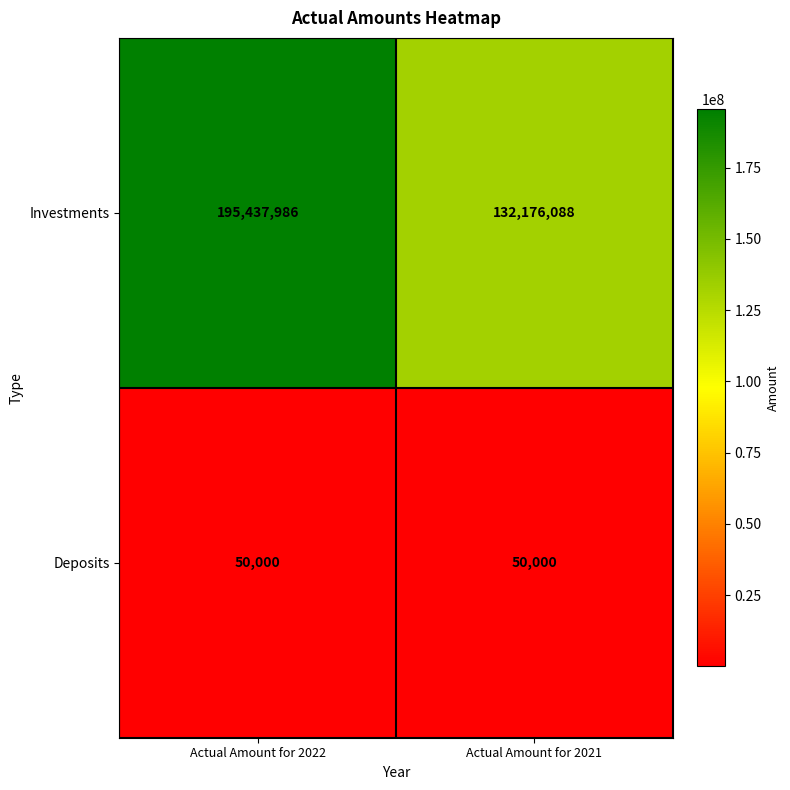

Rank the series by their average value, from lowest to highest.

Deposits, Investments